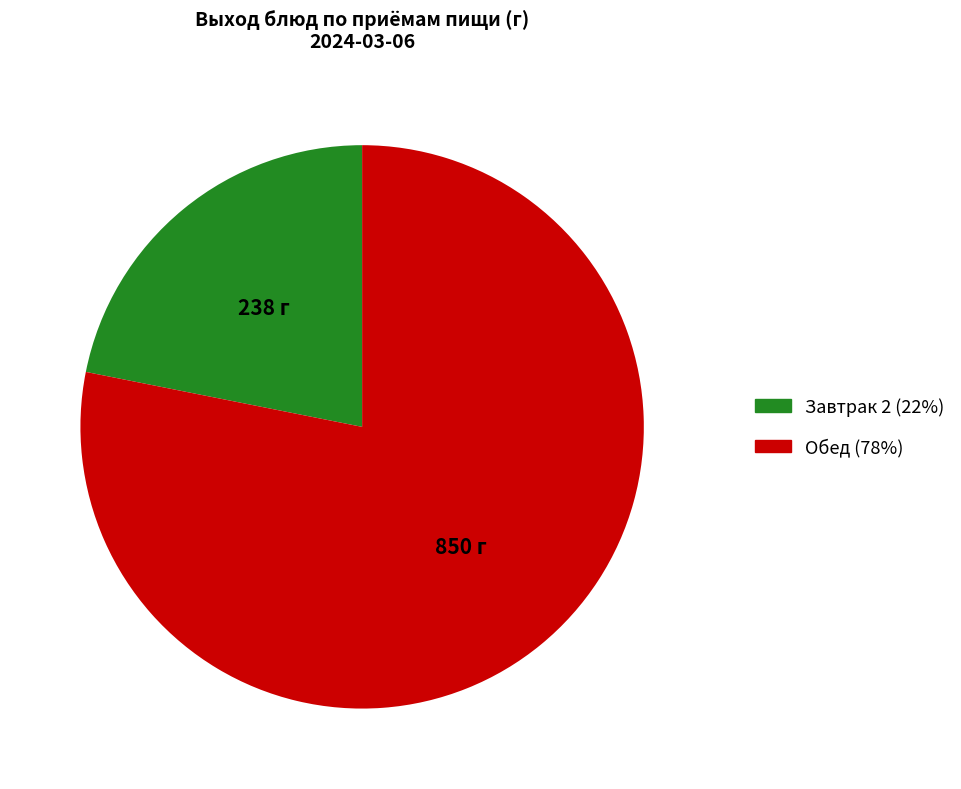

How many segments does this pie chart have?

2